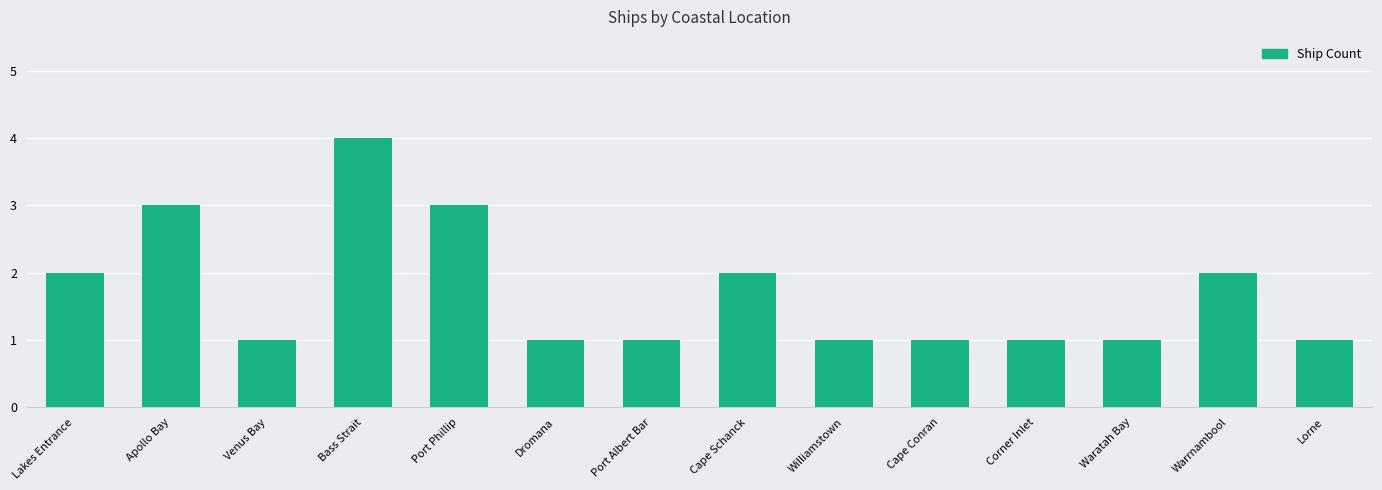

What is the sum of all values?

24